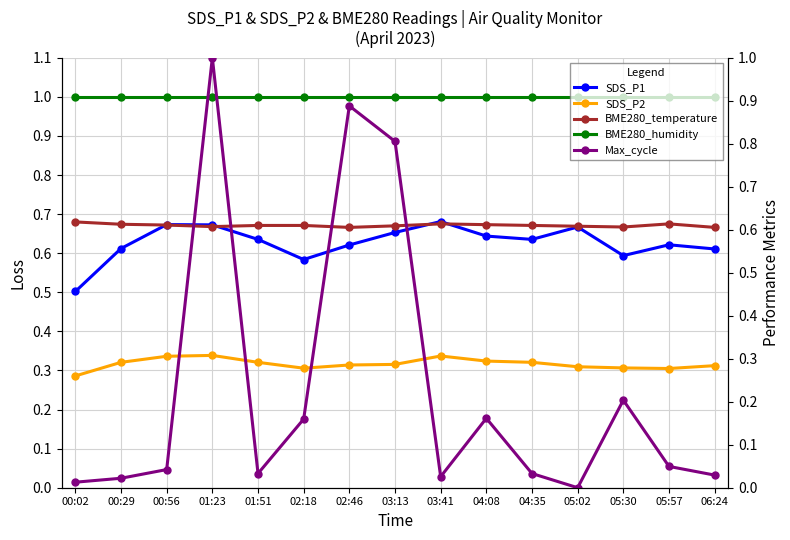

What is the label of the 8th point from the right?

03:13